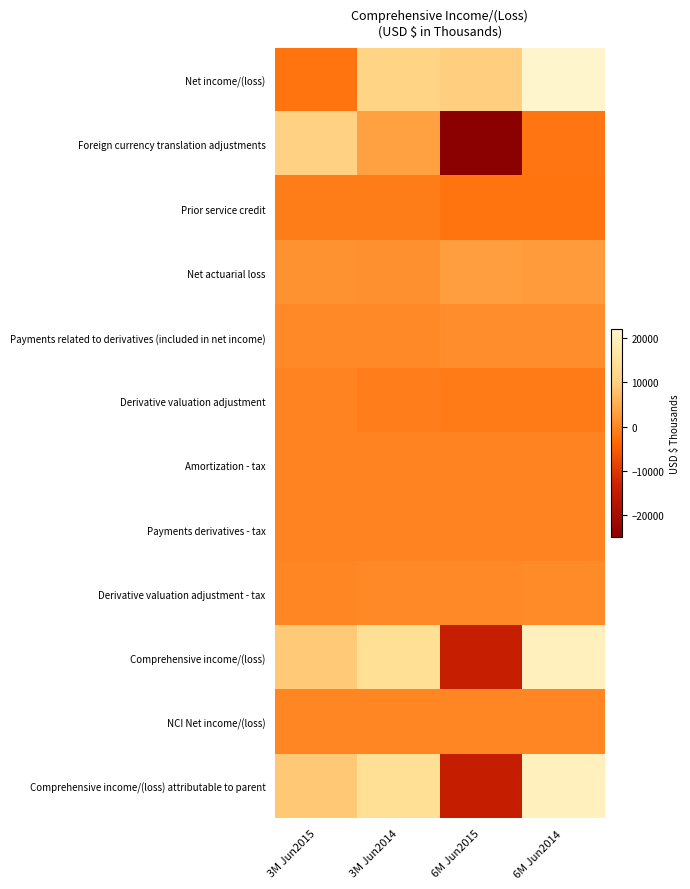

Reading left to right, transcribe all the data shown in this chart.

Net income/(loss): 3M Jun2015=-2120	3M Jun2014=11177	6M Jun2015=10119	6M Jun2014=21870
Foreign currency translation adjustments: 3M Jun2015=10785	3M Jun2014=3289	6M Jun2015=-24898	6M Jun2014=-1940
Prior service credit: 3M Jun2015=-1111	3M Jun2014=-1108	6M Jun2015=-2220	6M Jun2014=-2217
Net actuarial loss: 3M Jun2015=1461	3M Jun2014=1355	6M Jun2015=2966	6M Jun2014=2683
Payments related to derivatives (included in net income): 3M Jun2015=467	3M Jun2014=473	6M Jun2015=953	6M Jun2014=951
Derivative valuation adjustment: 3M Jun2015=-113	3M Jun2014=-955	6M Jun2015=-1220	6M Jun2014=-1315
Amortization - tax: 3M Jun2015=-122	3M Jun2014=-98	6M Jun2015=-261	6M Jun2014=-186
Payments derivatives - tax: 3M Jun2015=-182	3M Jun2014=-184	6M Jun2015=-372	6M Jun2014=-371
Derivative valuation adjustment - tax: 3M Jun2015=44	3M Jun2014=372	6M Jun2015=476	6M Jun2014=513
Comprehensive income/(loss): 3M Jun2015=9109	3M Jun2014=14321	6M Jun2015=-14457	6M Jun2014=19988
NCI Net income/(loss): 3M Jun2015=52	3M Jun2014=-42	6M Jun2015=79	6M Jun2014=30
Comprehensive income/(loss) attributable to parent: 3M Jun2015=9057	3M Jun2014=14363	6M Jun2015=-14536	6M Jun2014=19958